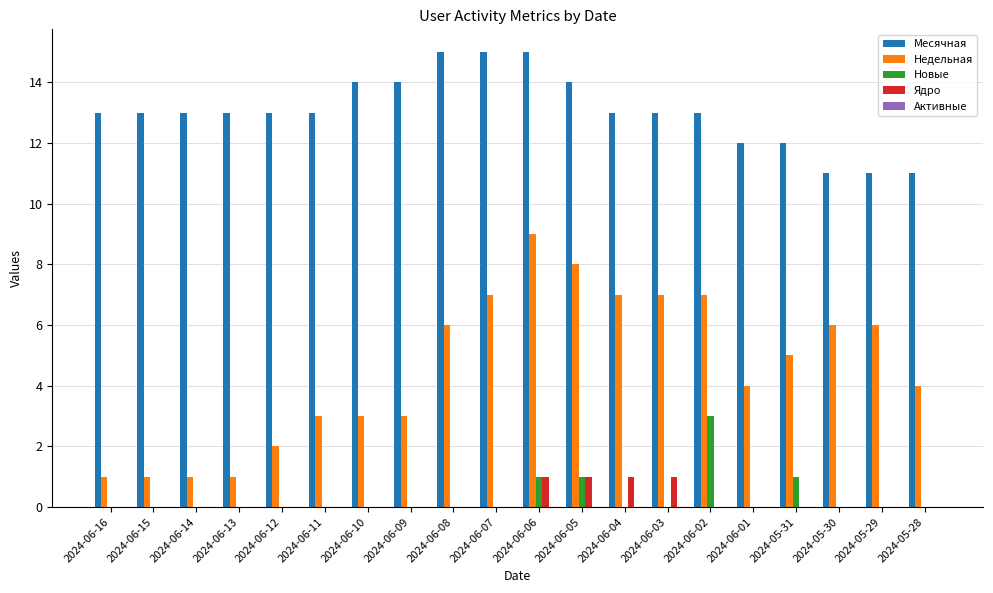

What is the sum of all Ядро values?

4